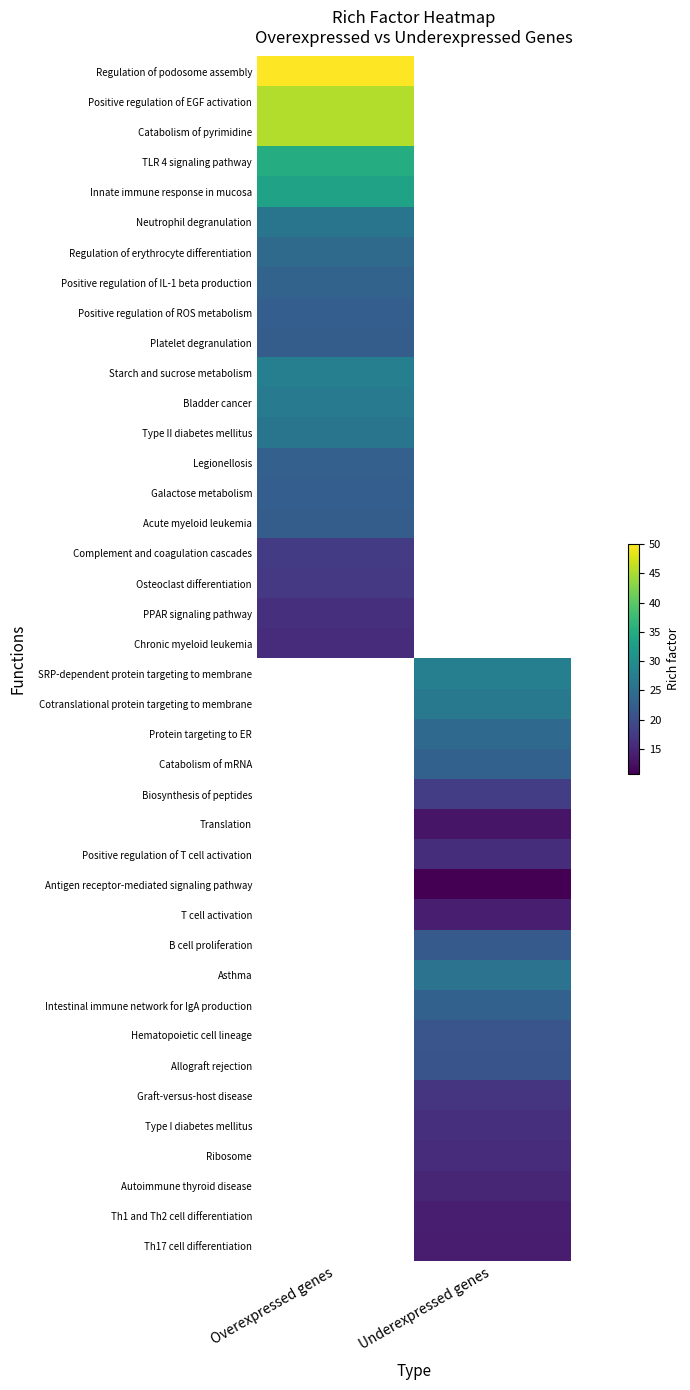

Where does the B cell proliferation series first go above 21?

Underexpressed genes